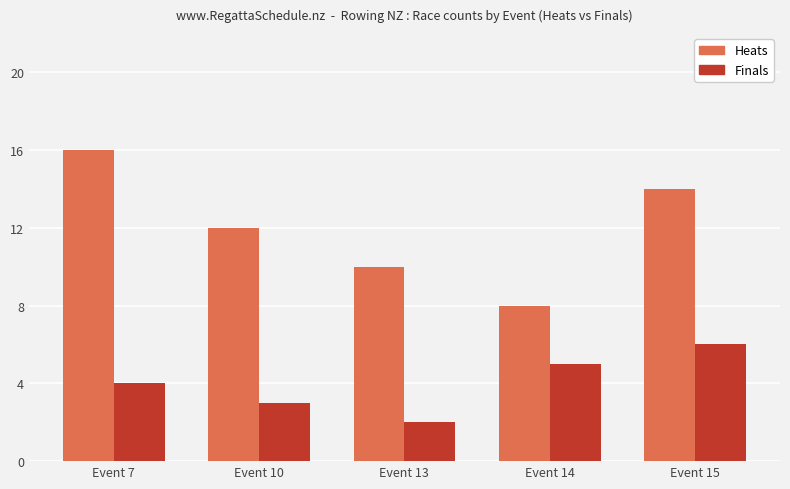

Which series has the widest spread of values?

Heats